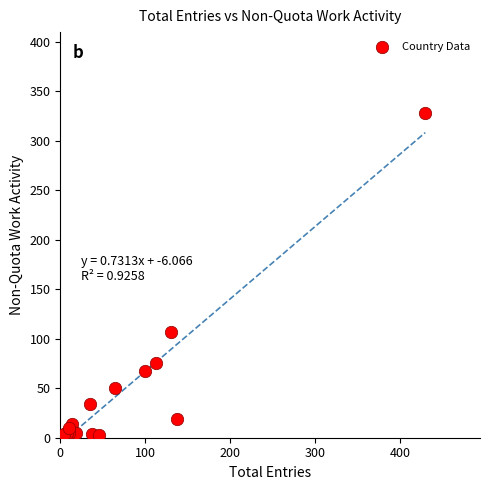

What Y value in the scatter plot is closest to 164?

107